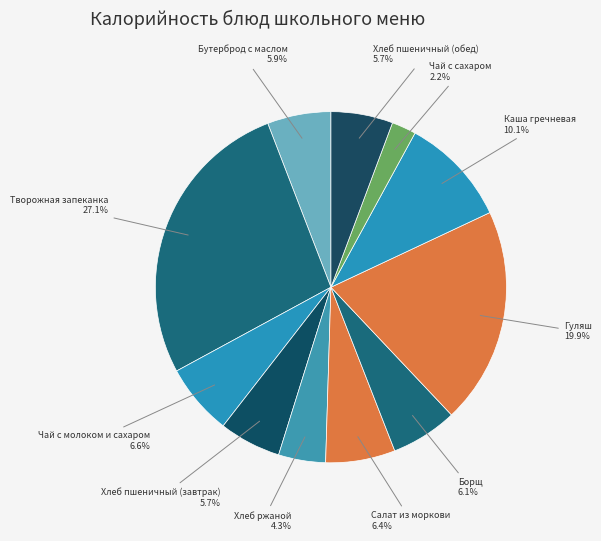

What is the ratio of the value at Чай с сахаром to the value at Бутерброд с маслом?

0.4